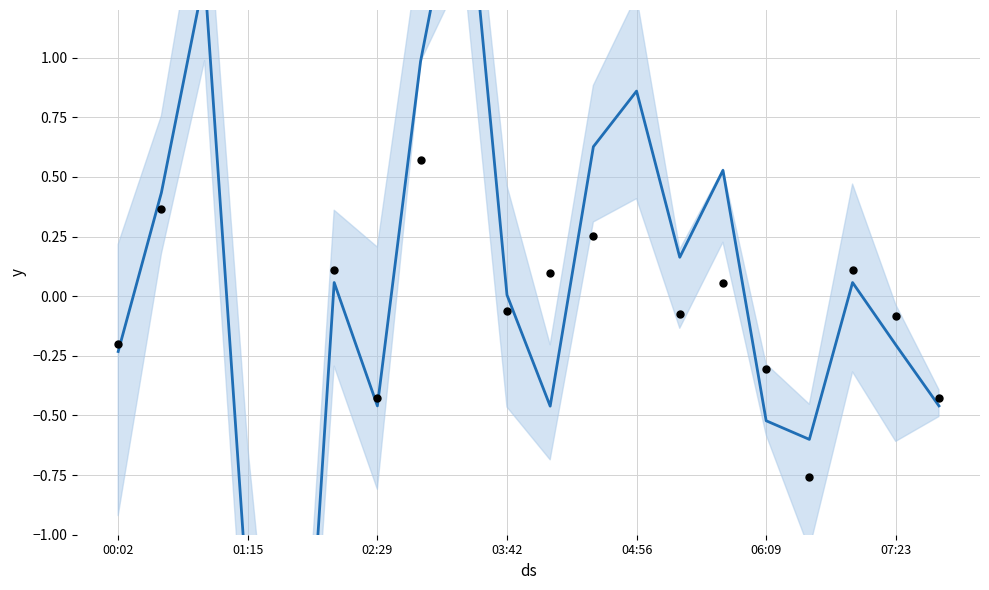

At how many categories does at least one series exceed 0?

12